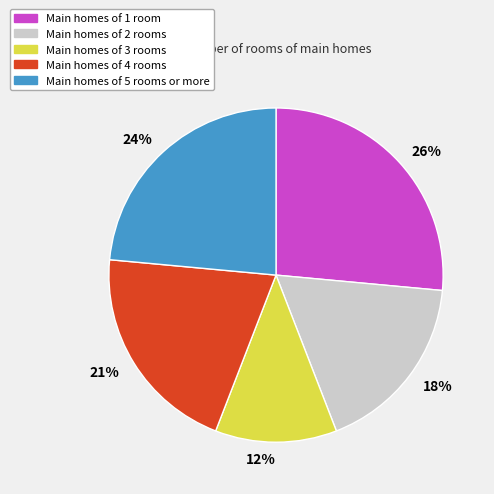

To the nearest percent, what is the difference between the Main homes of 3 rooms and Main homes of 2 rooms slice percentages?

6%